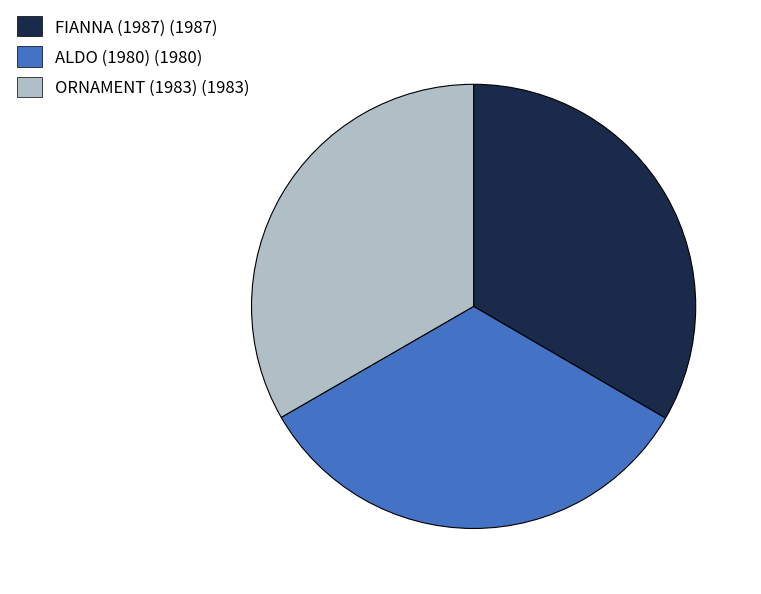

What is the ratio of the value at ORNAMENT (1983) (1983) to the value at ALDO (1980) (1980)?

1.0